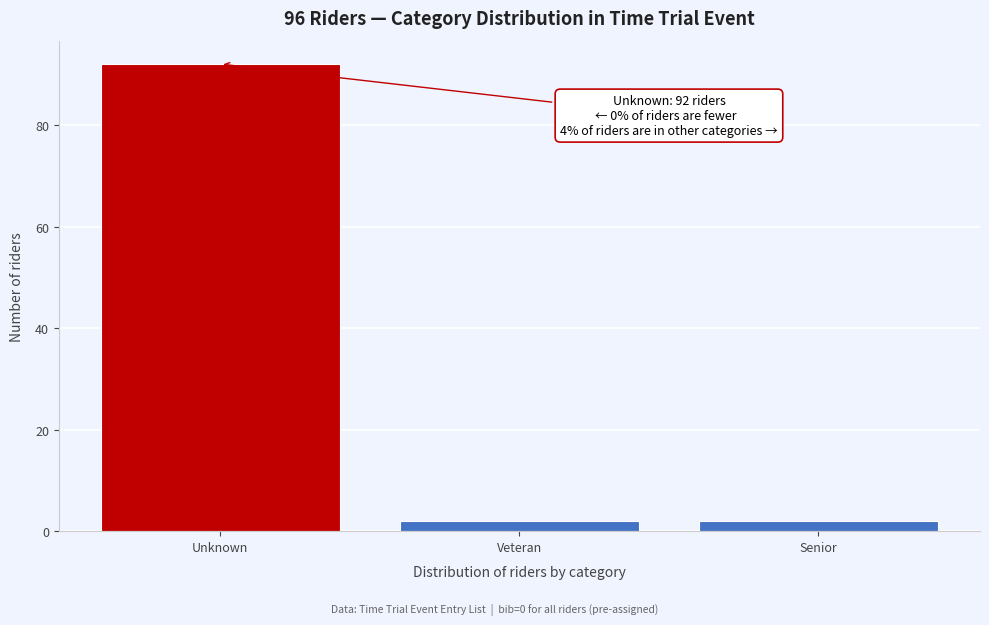

Reading right to left, list all the values displayed in this chart.

Senior=2	Veteran=2	Unknown=92